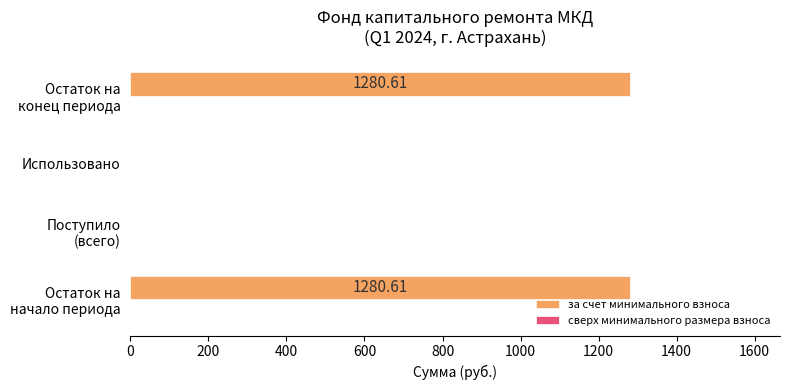

Are the bars horizontal?

Yes